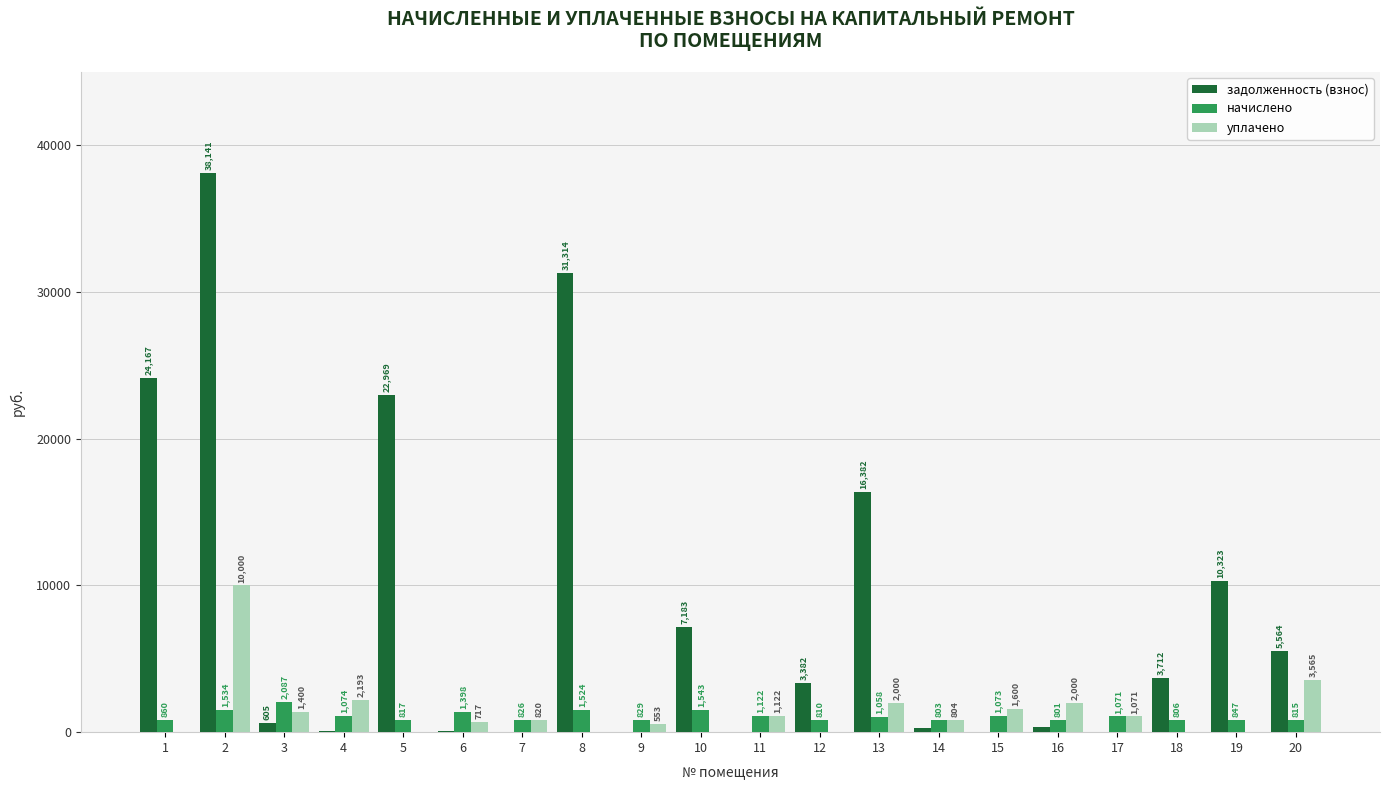

The уплачено series shows 3519.6 at 19. True or false?

False